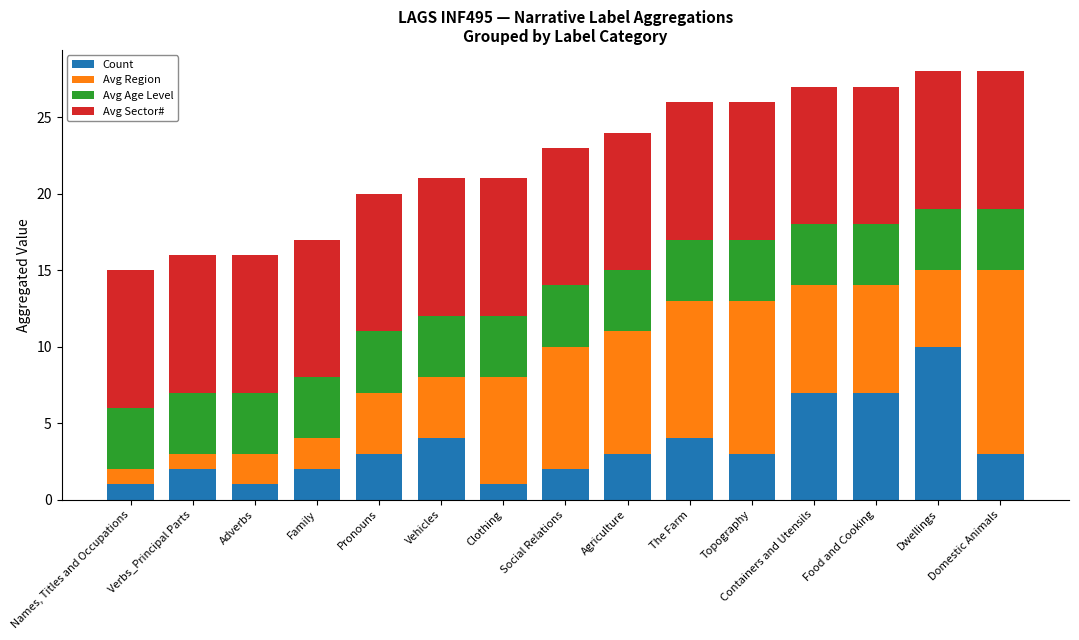

The value of Count at Vehicles is 2. True or false?

False